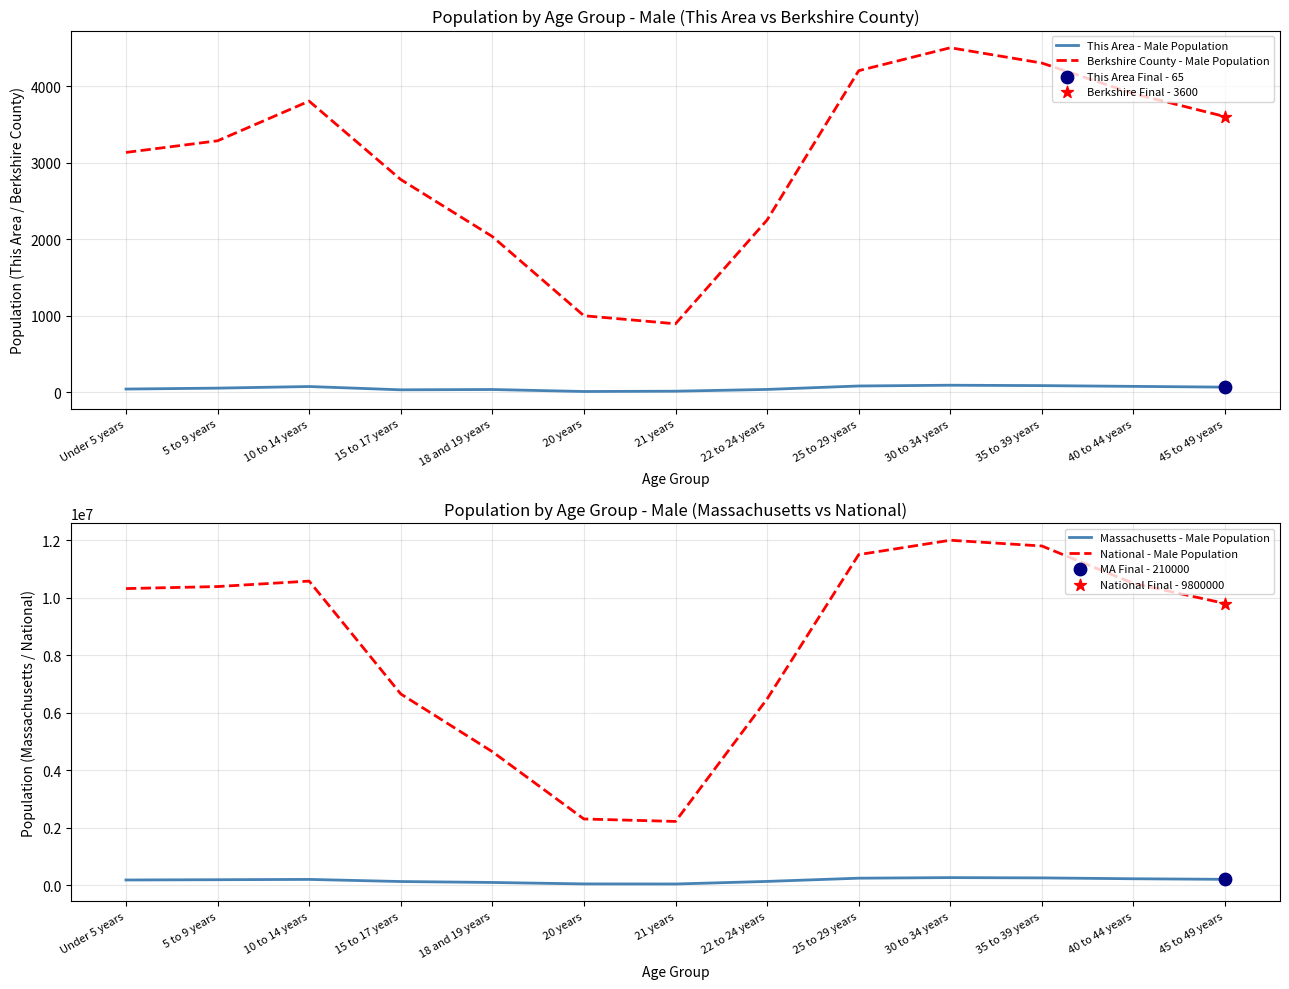

What are all the series names shown in the legend?

This Area - Male Population, Berkshire County - Male Population, Massachusetts - Male Population, National - Male Population